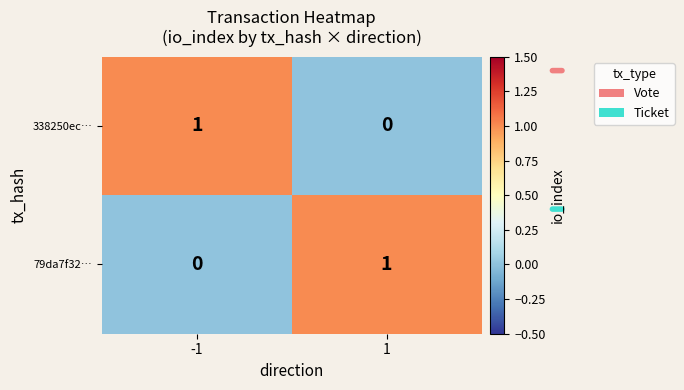

Rank the series at 1 from highest to lowest value.

79da7f32…, 338250ec…